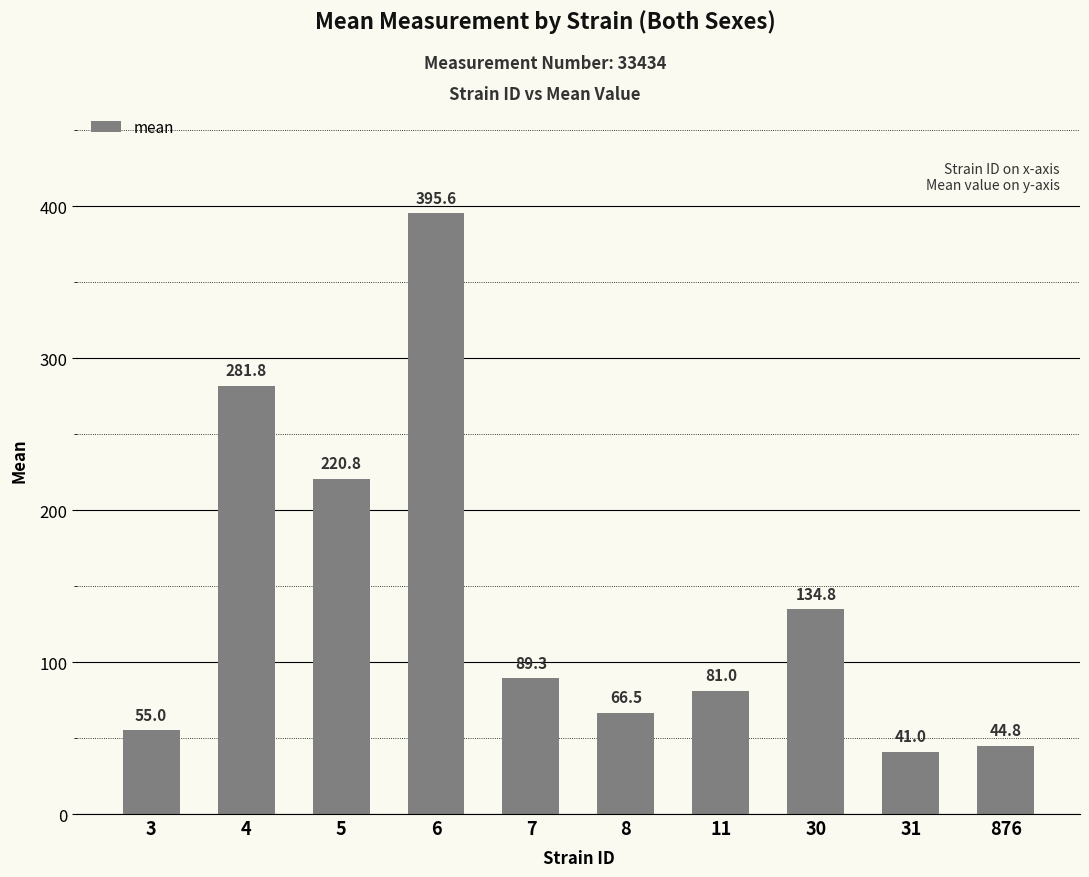

Are the bars horizontal?

No